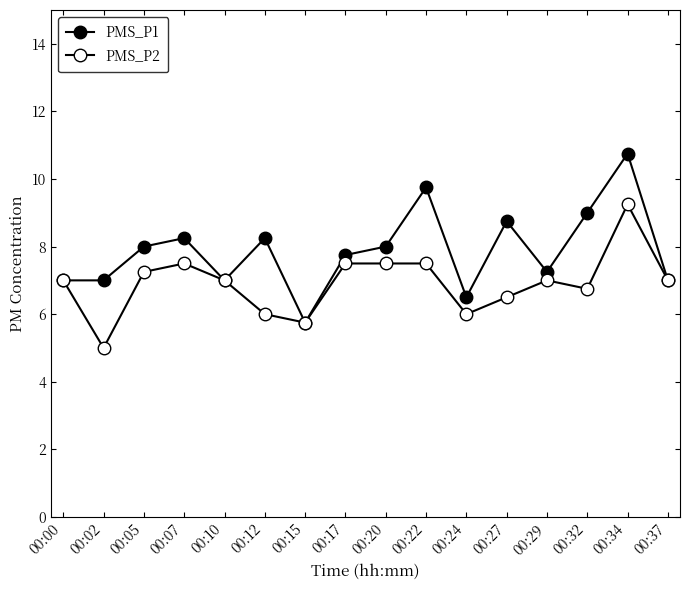

Count the number of categories in the chart.

16